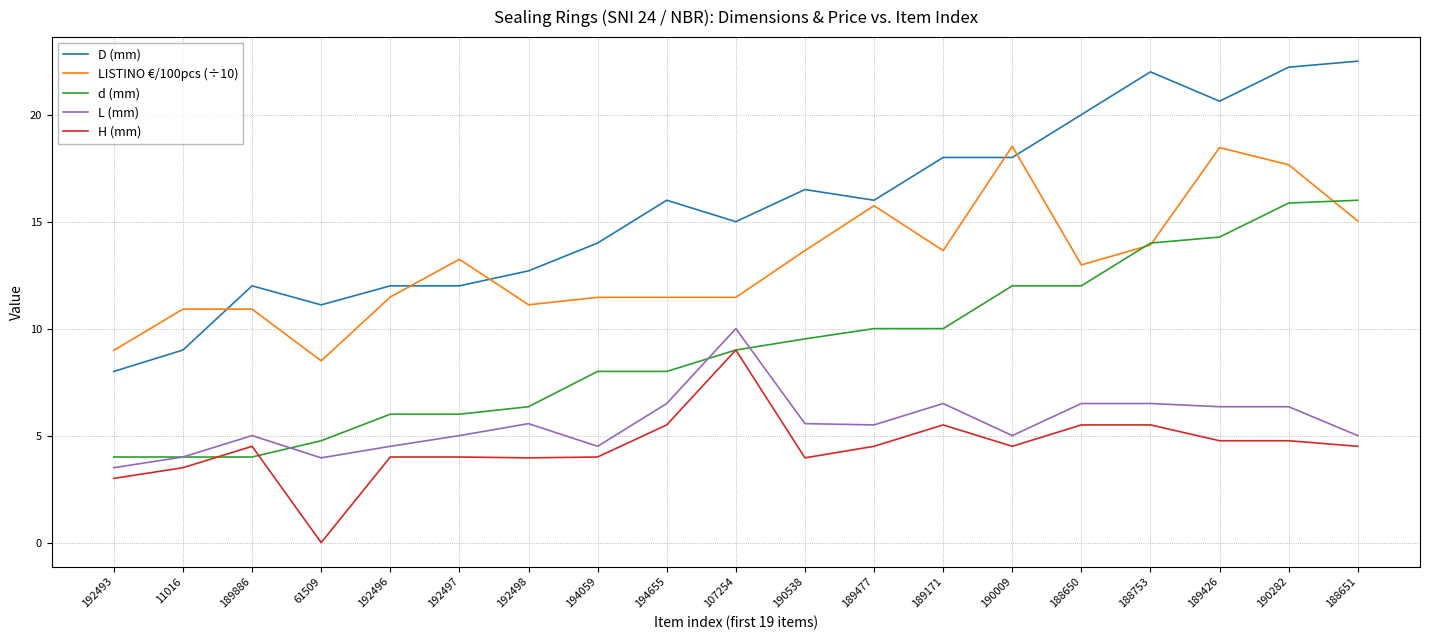

What is the sum of all L (mm) values?

105.8